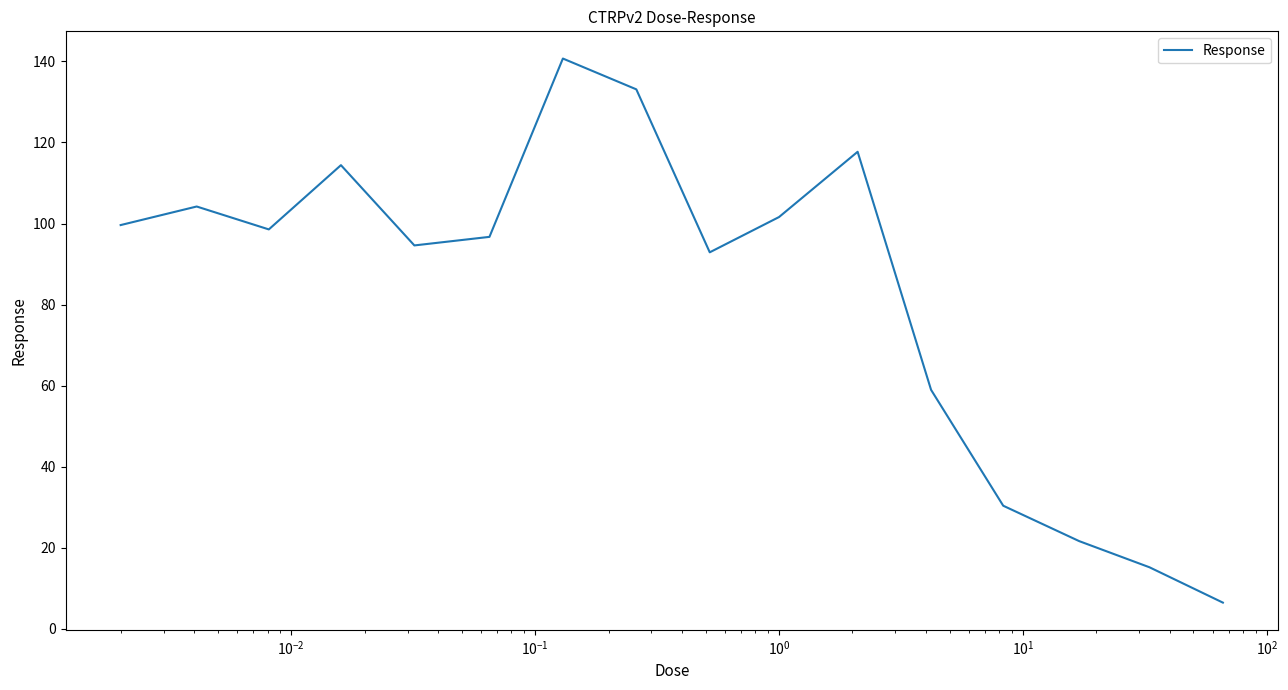

What is the minimum value shown in the chart?

6.5